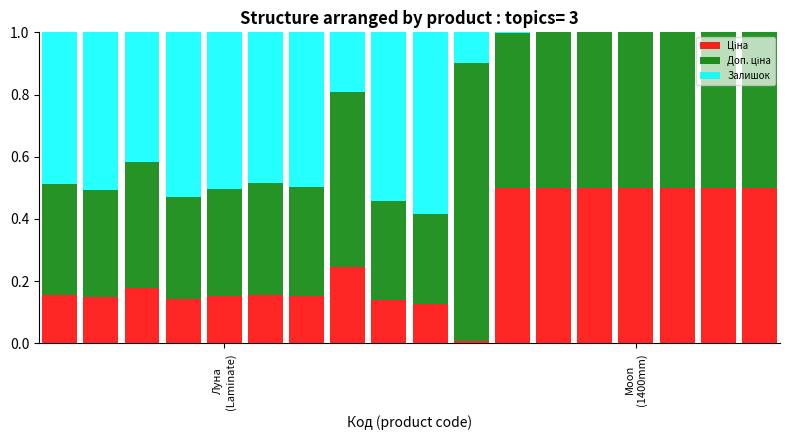

How many distinct data groups are displayed?

3